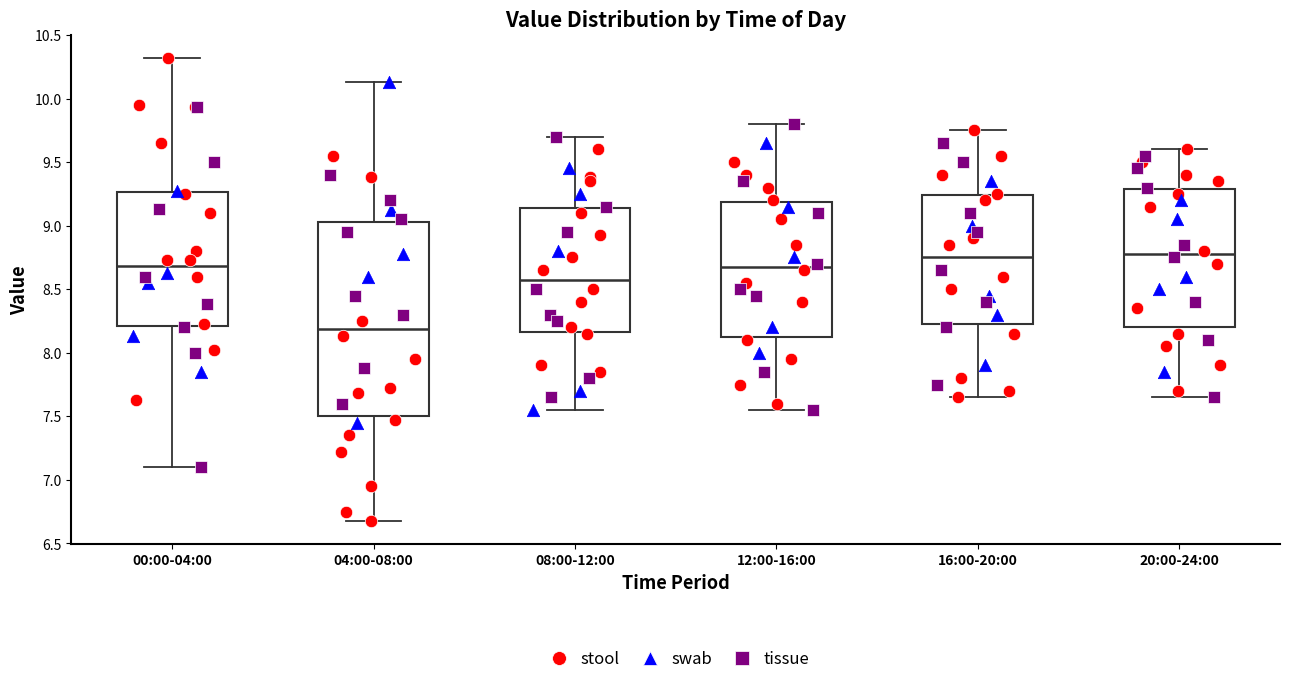

Reading left to right, read every box against the y-axis: the position of its median line, the range the box covers, and the ends of its whiskers. The values are not printed on the chart, so give them approximately, as read against the axis.

00:00-04:00: median 8.70, box 8.20 to 9.25, whiskers 7.10 to 10.30
04:00-08:00: median 8.20, box 7.50 to 9.05, whiskers 6.70 to 10.15
08:00-12:00: median 8.60, box 8.15 to 9.15, whiskers 7.55 to 9.70
12:00-16:00: median 8.70, box 8.15 to 9.20, whiskers 7.55 to 9.80
16:00-20:00: median 8.75, box 8.25 to 9.25, whiskers 7.65 to 9.75
20:00-24:00: median 8.80, box 8.20 to 9.30, whiskers 7.65 to 9.60